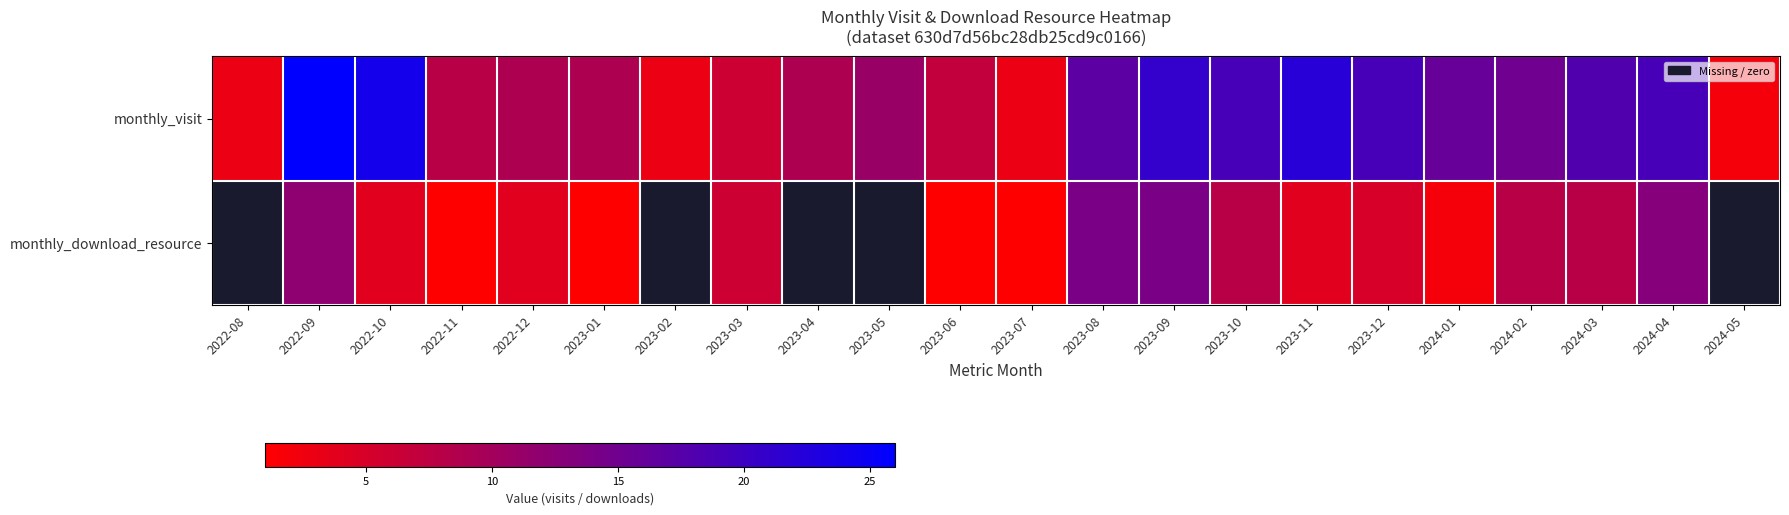

How many values in the monthly_visit series exceed 15?

10